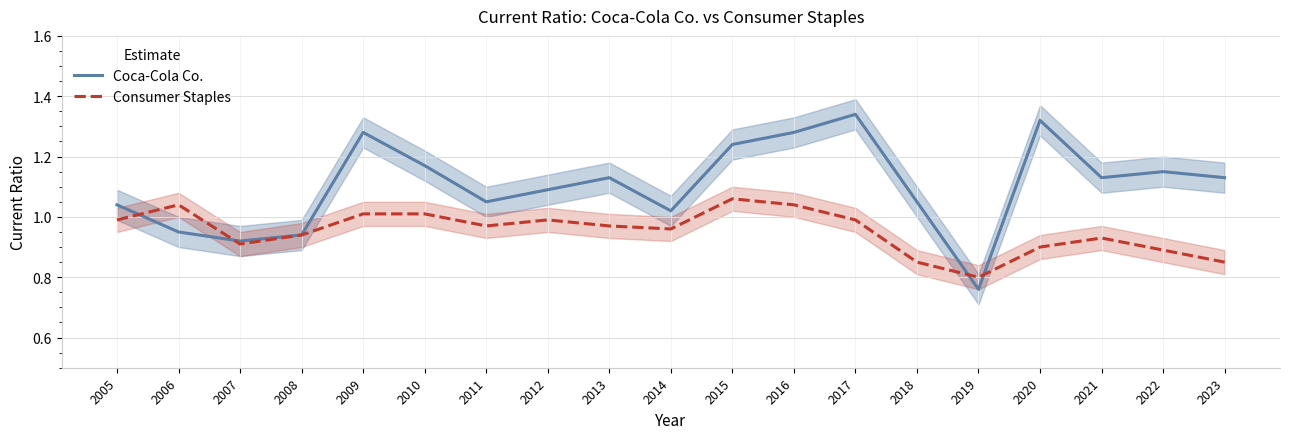

At which category is the sum across all series the highest?

2017